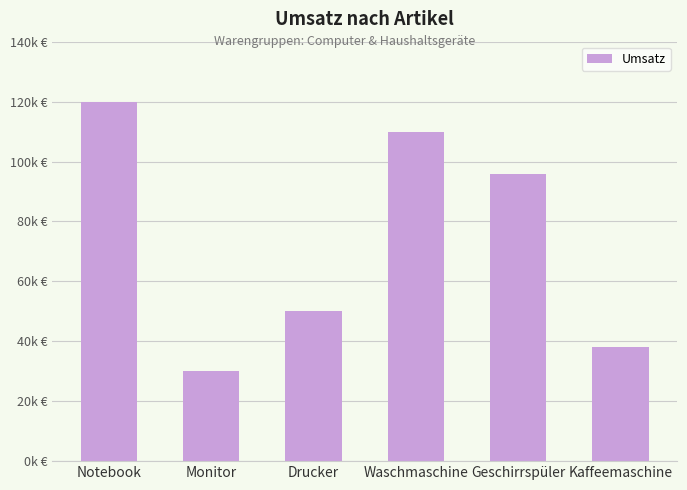

Is it true that the value at Waschmaschine is 153320?

False